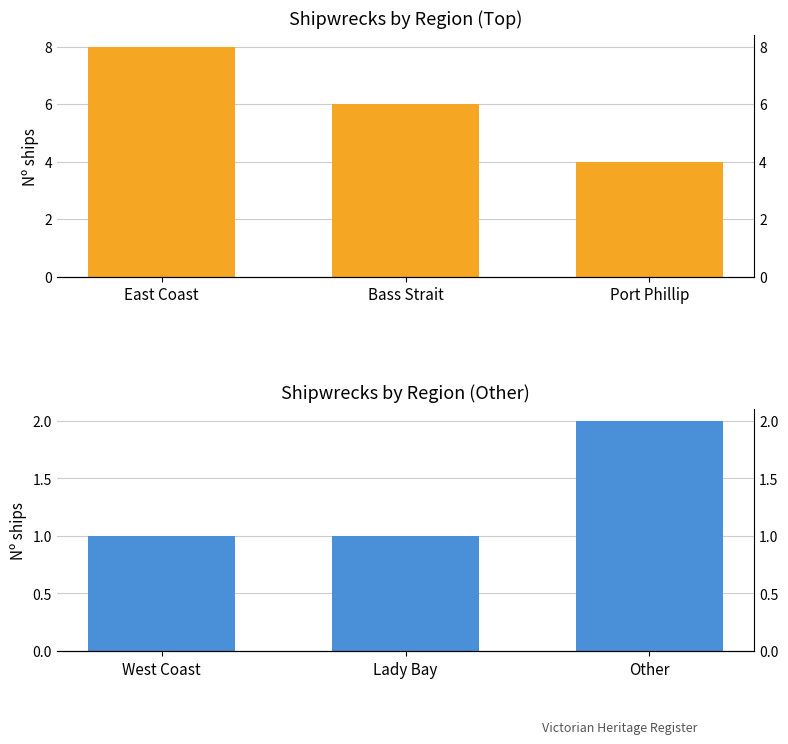

How many values in the West/LadyBay/Other series exceed 1?

1